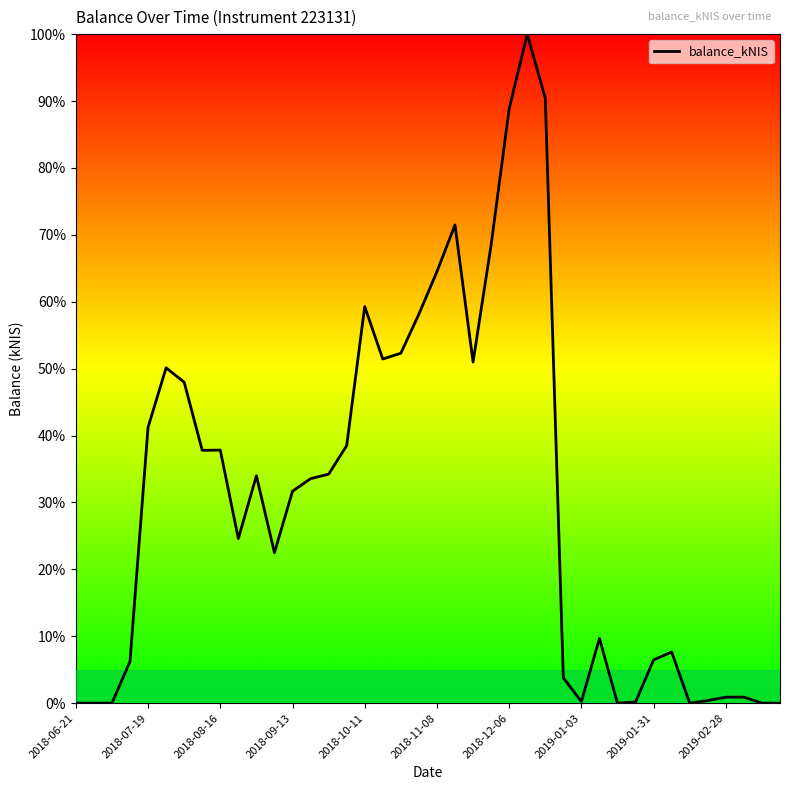

Is this an area chart (filled region under the line)?

No